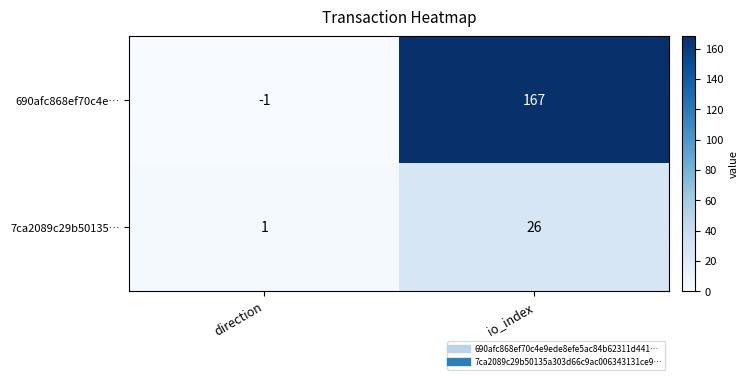

Which category has the highest value across all series?

io_index